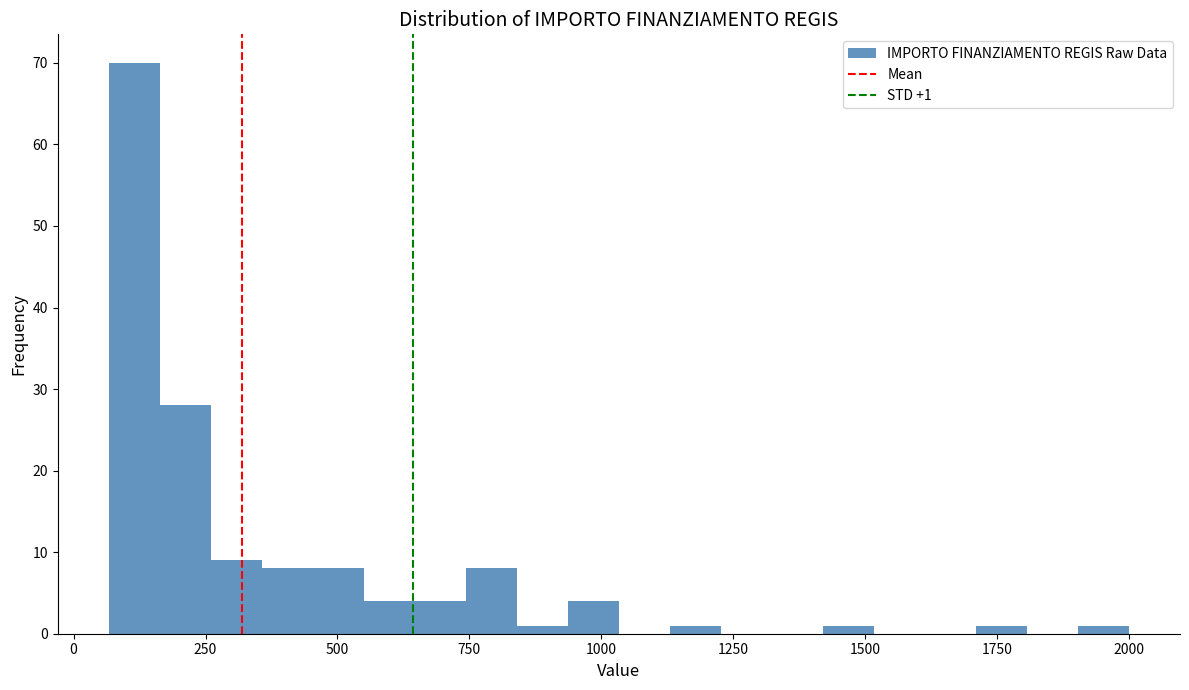

Read against the x-axis, roughly where is the centre of the tallest bar?

100